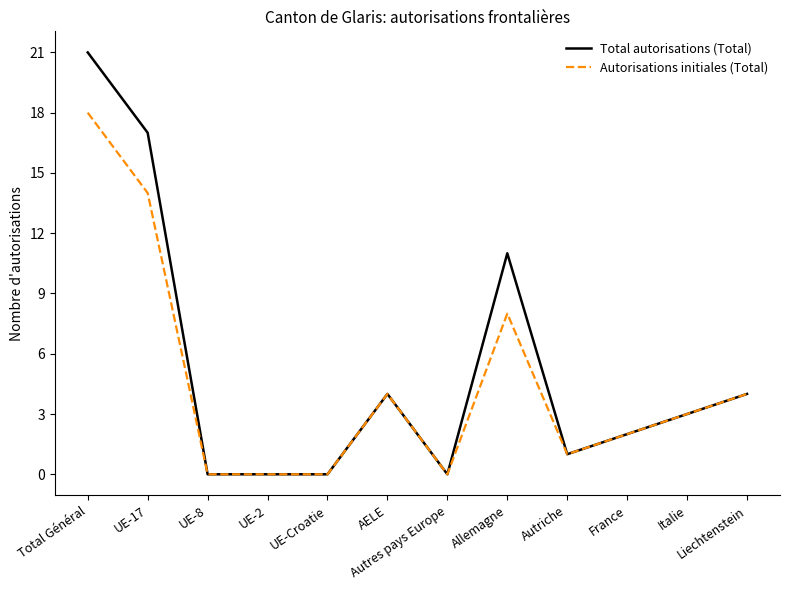

What is the approximate value of Total autorisations (Total) at AELE?

4